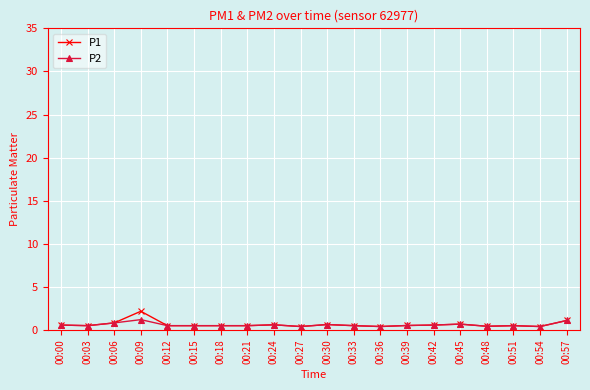

The P1 series shows 0.4 at 00:54. True or false?

True